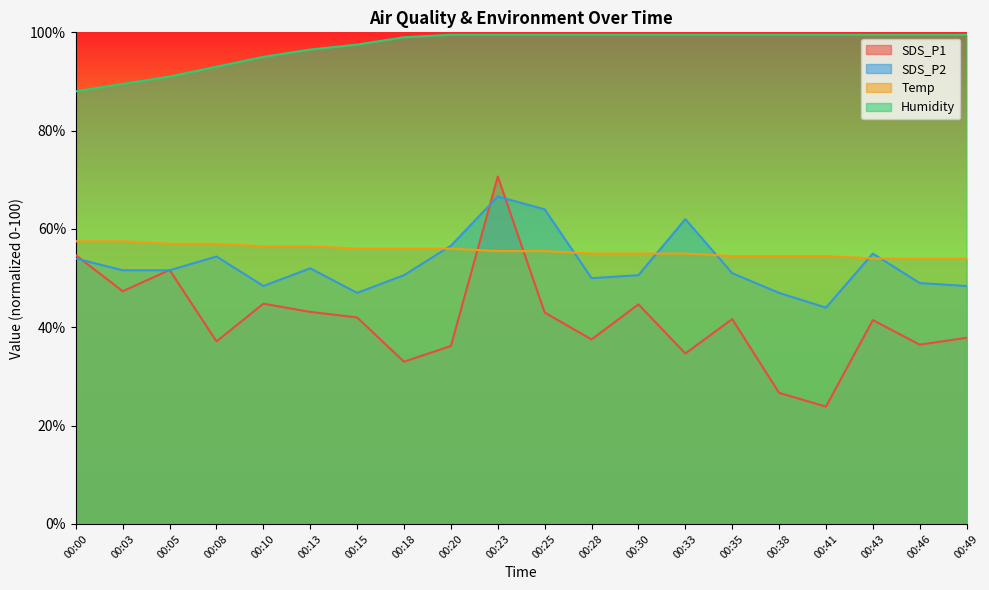

Which series ends up on top after the final intersection of SDS_P2 and SDS_P1?

SDS_P2